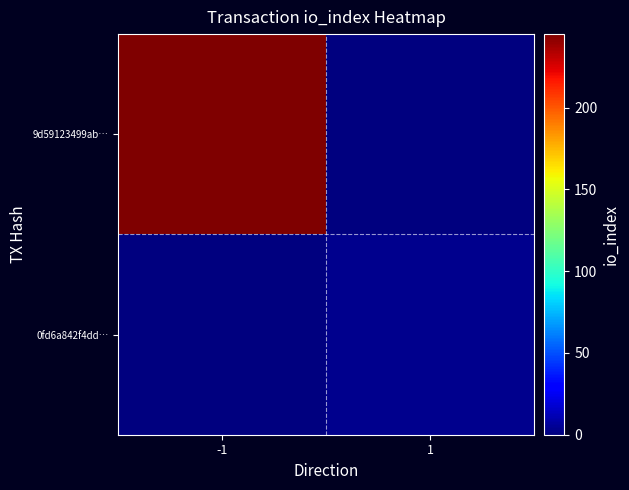

List the series in order of their overall mean, highest first.

9d59123499ab…, 0fd6a842f4dd…